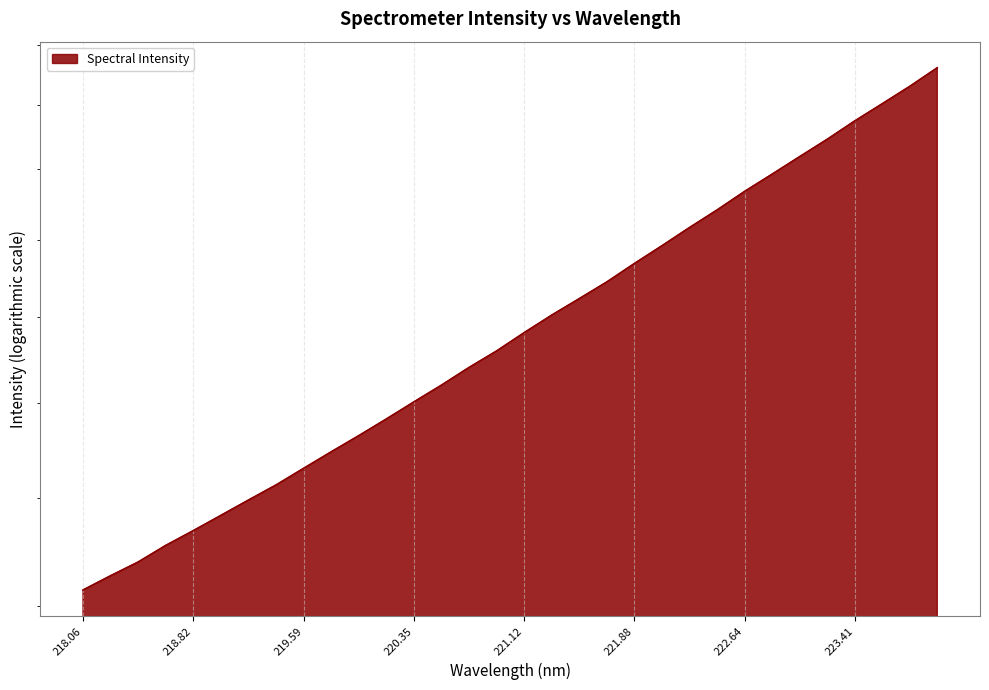

Is it true that the value at 221.12 is 3375.6?

False